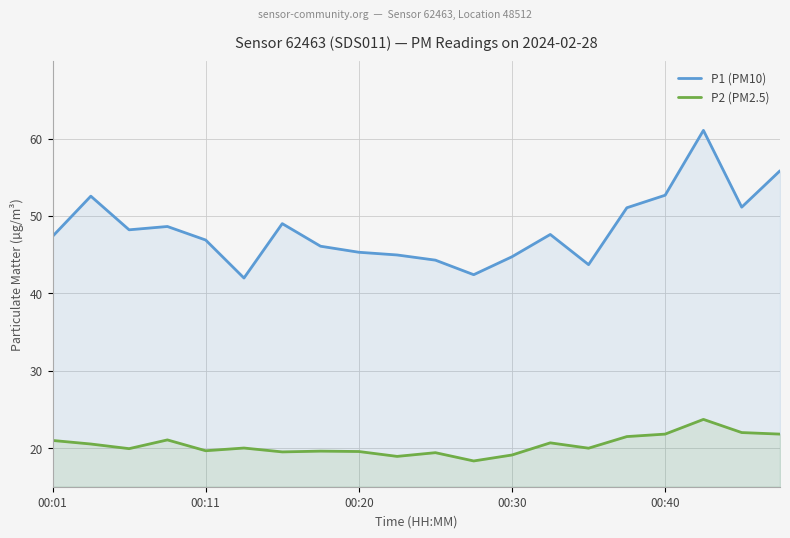

At how many categories does at least one series exceed 38?

20